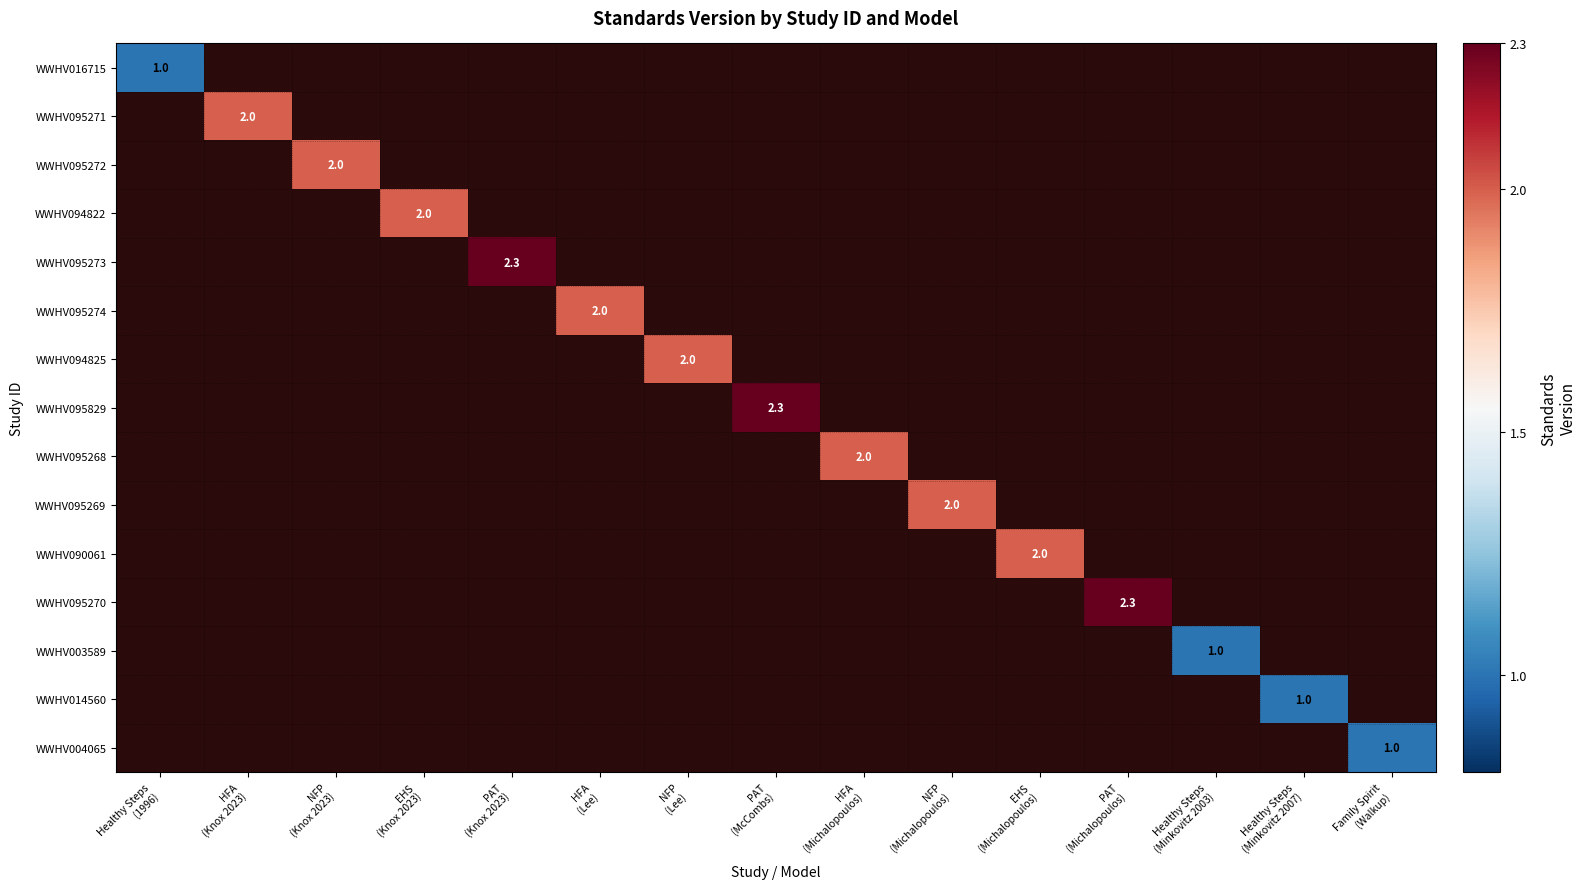

Is it true that WWHV094825 equals 0.0 at PAT (McCombs)?

True